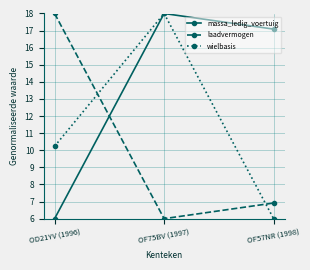

What is the sum of the massa_ledig_voertuig values at OF75BV (1997) and OD21YV (1996)?

24.0